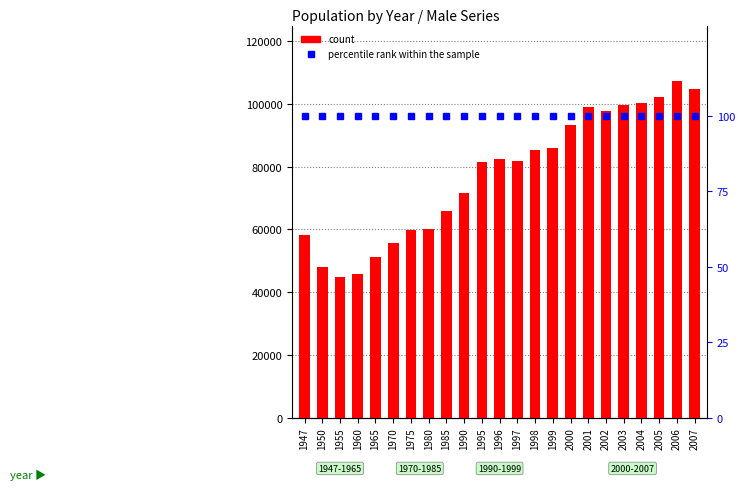

At which category is the sum across all series the highest?

2006